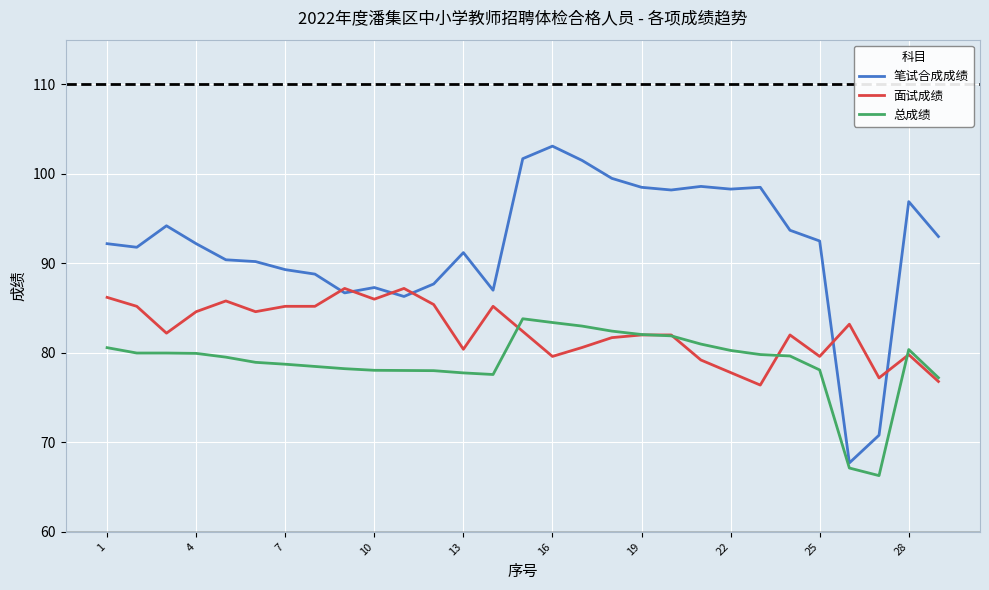

Which series has the largest total across all categories?

笔试合成成绩